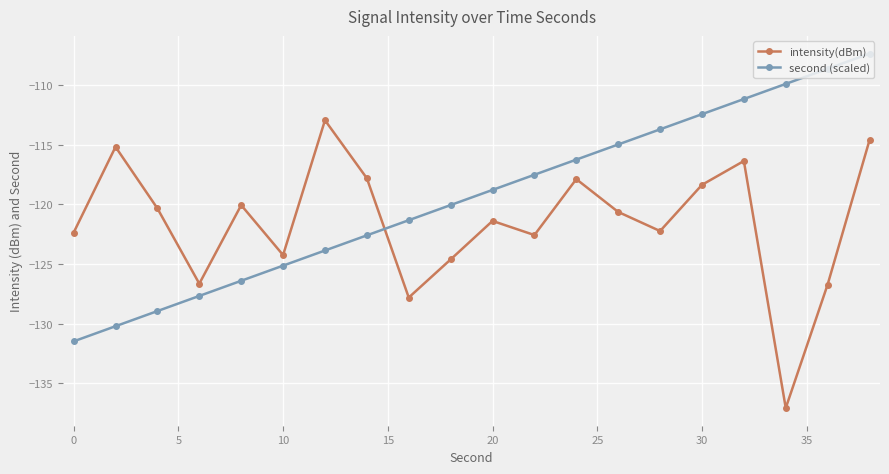

What is the greatest value displayed?

-107.4